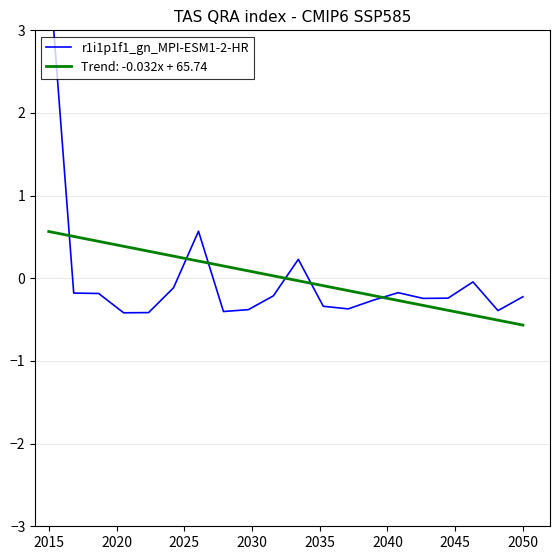

What is the maximum value for Trend: -0.032x + 65.74?

0.6